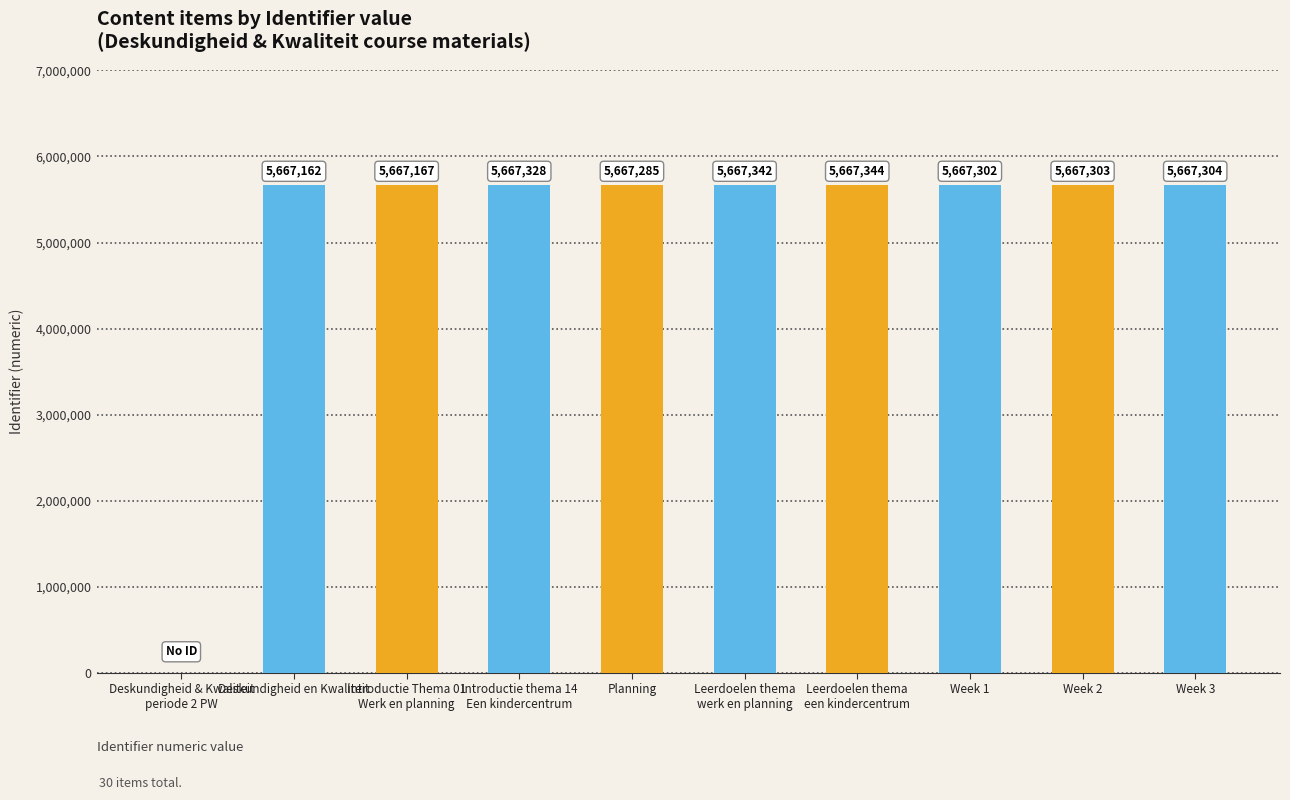

How many positive values are there?

9